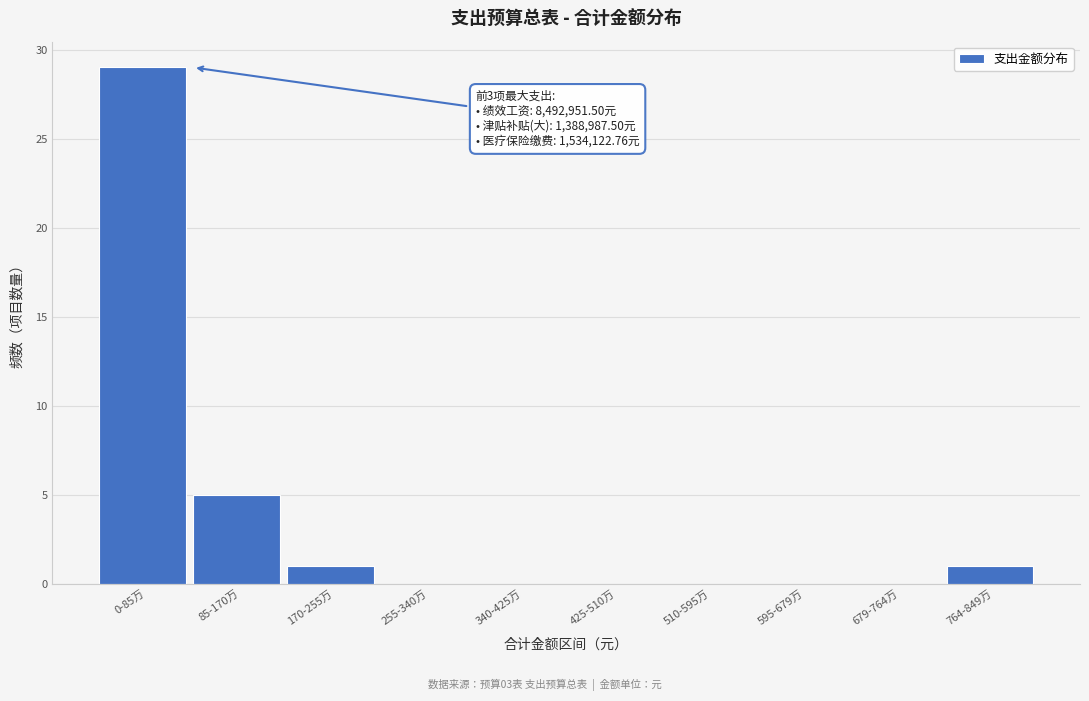

Reading left to right, extract all data points from this chart.

0-85万=29	85-170万=5	170-255万=1	255-340万=0	340-425万=0	425-510万=0	510-595万=0	595-679万=0	679-764万=0	764-849万=1